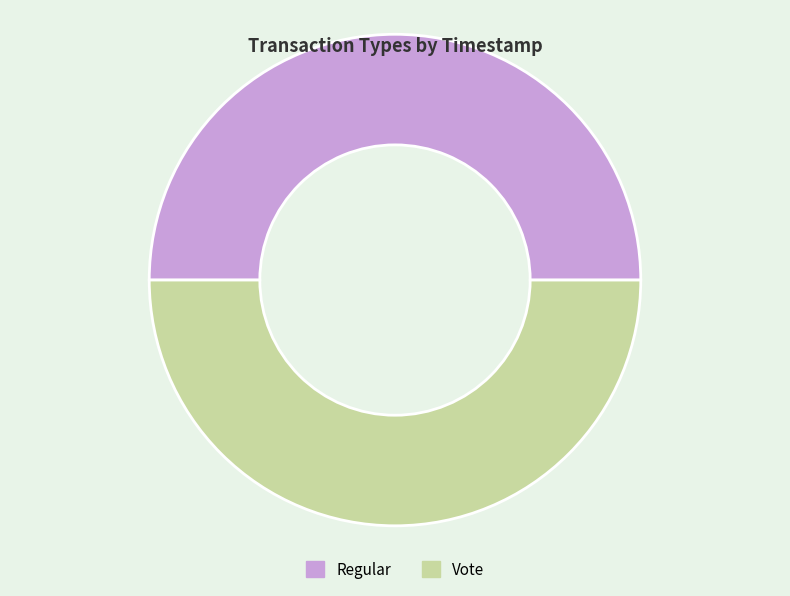

True or false: Regular accounts for 56% of the total.

False